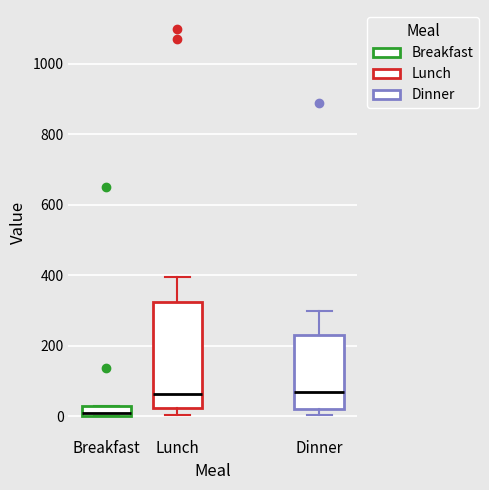

Where is the lower edge of the box for Dinner on the y-axis? The values are not printed on the chart, so give them approximately, as read against the axis.

20